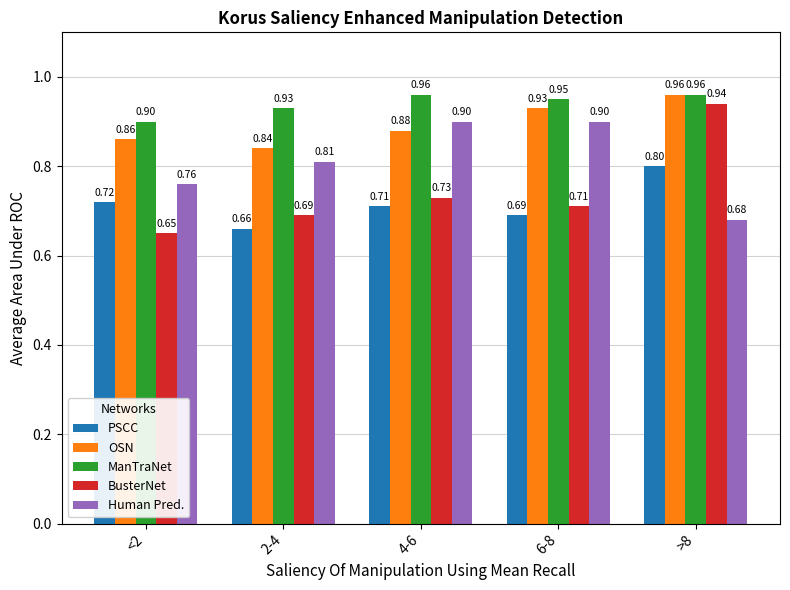

At which category is the sum across all series the highest?

>8